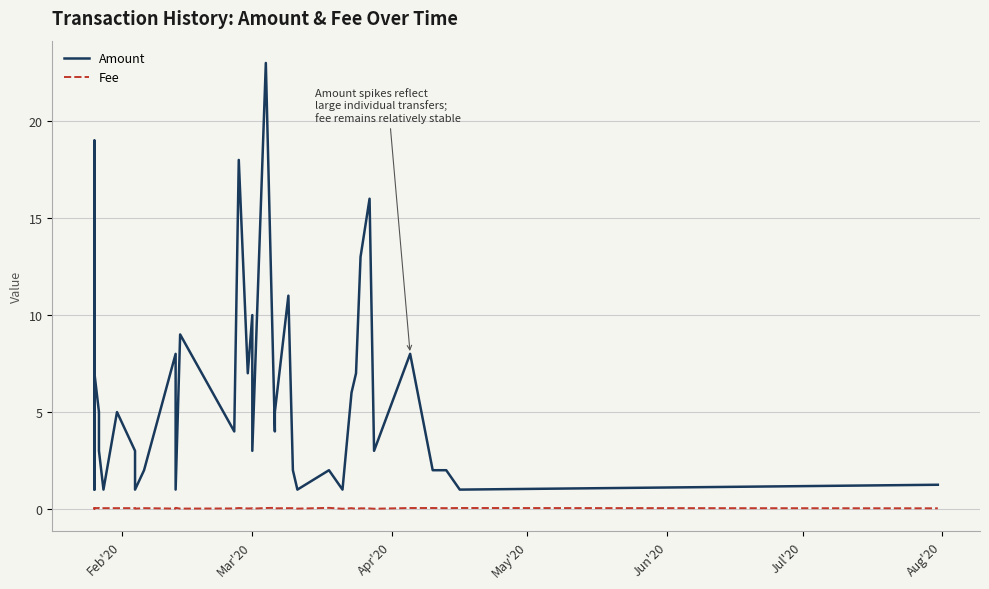

True or false: Fee has more than 2 points higher than both neighbors.

True